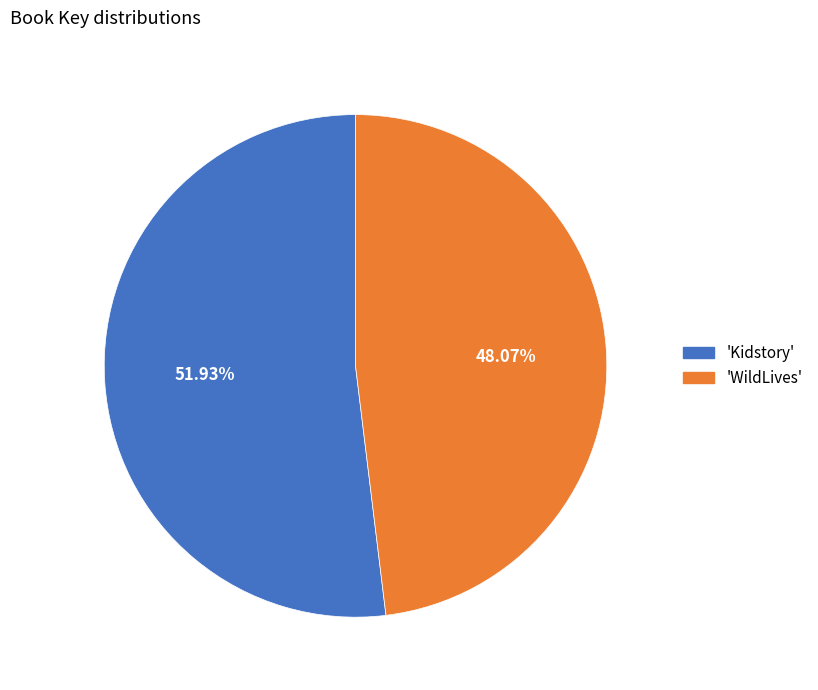

Combined, do 'WildLives' and 'Kidstory' account for over 50%?

Yes